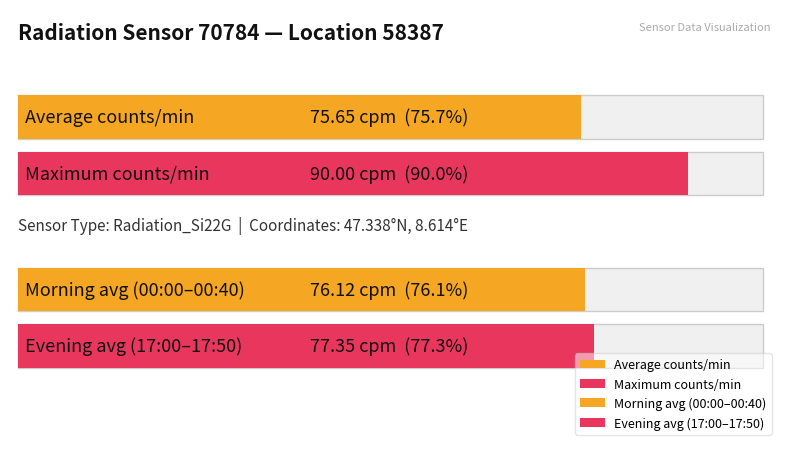

Rank the series at 00:02 from lowest to highest value.

Average counts_per_minute, Max counts_per_minute